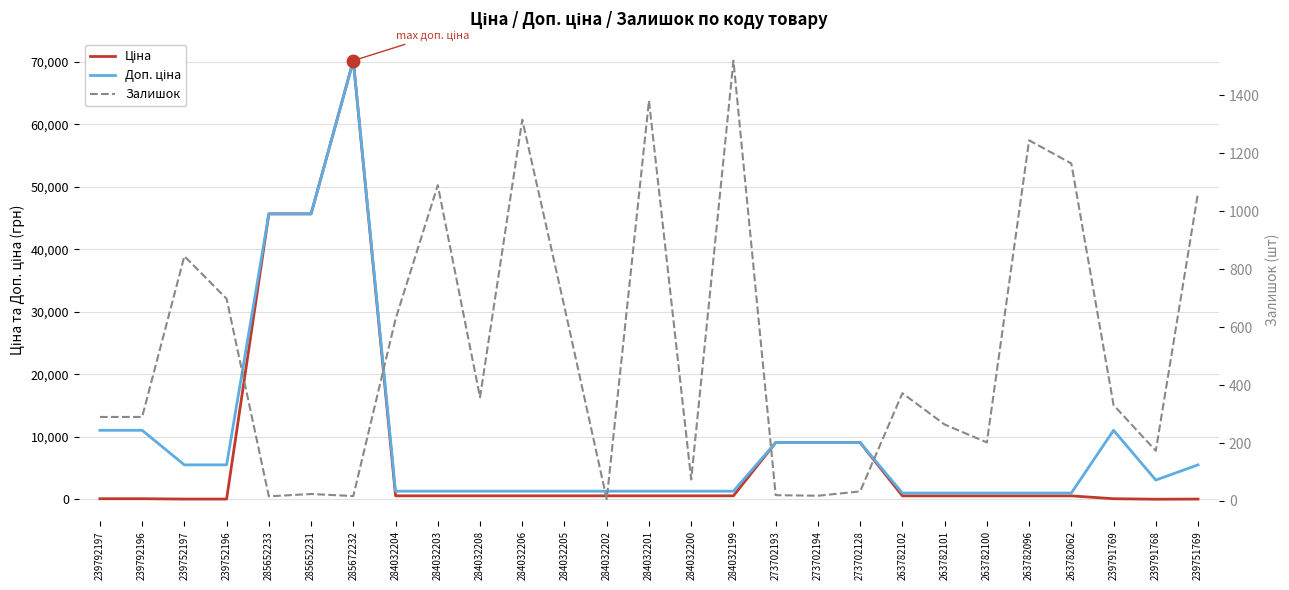

Which series has the largest total across all categories?

Доп. ціна